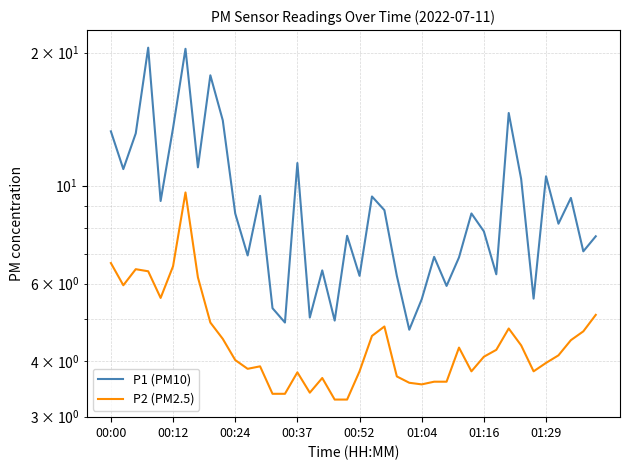

Does the chart have visible grid lines?

Yes